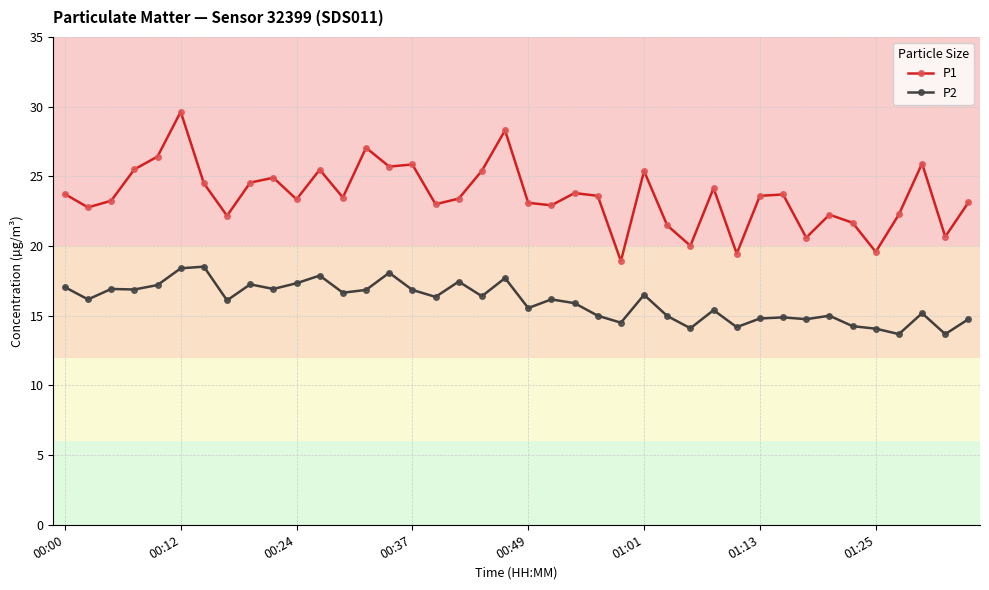

What is the sum of all P2 values?

640.3